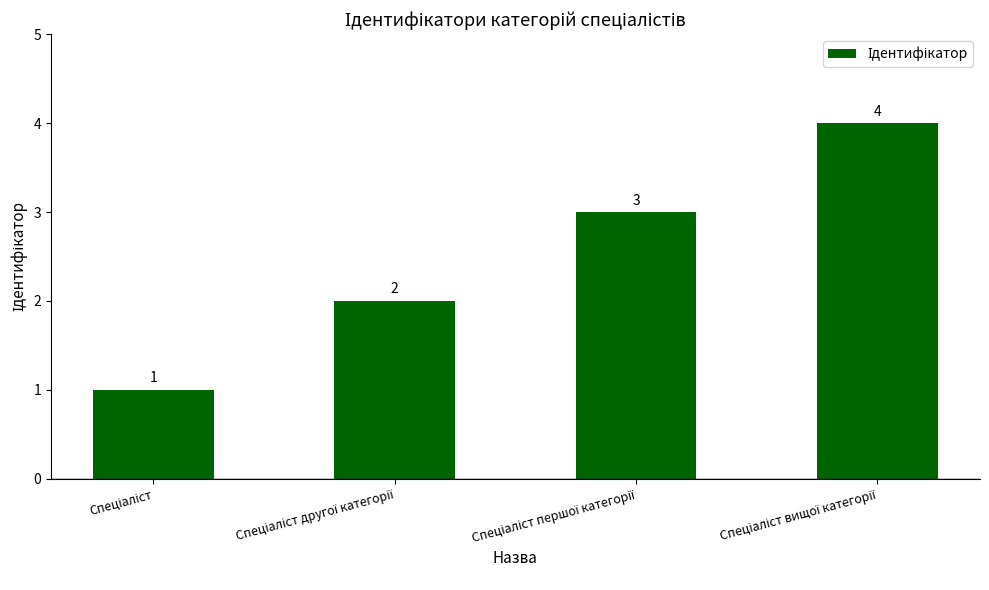

Reading left to right, what are all the values shown in this chart?

1	2	3	4